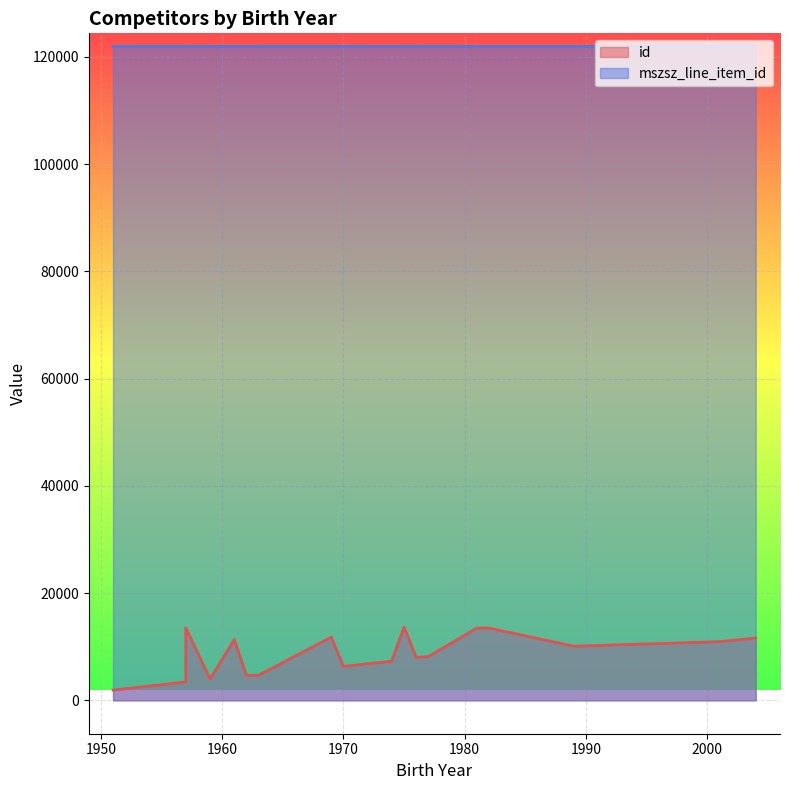

How many lines are shown in the chart?

2